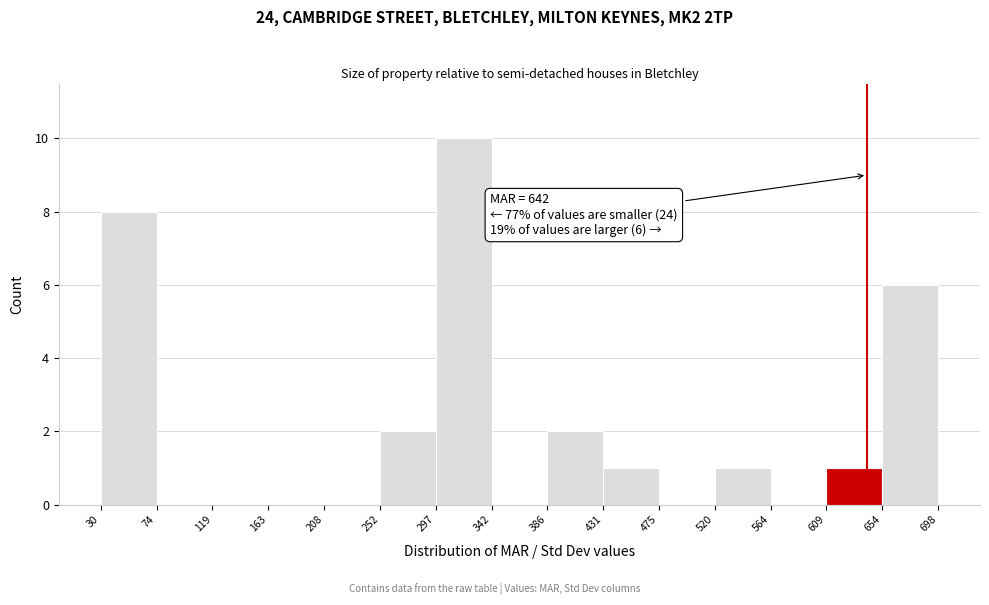

Which range on the x-axis has the tallest bar?

297 to 342